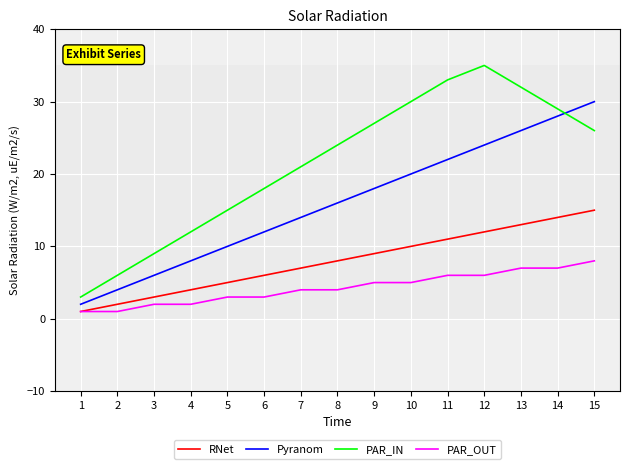

True or false: Pyranom and PAR_OUT intersect in this chart.

False